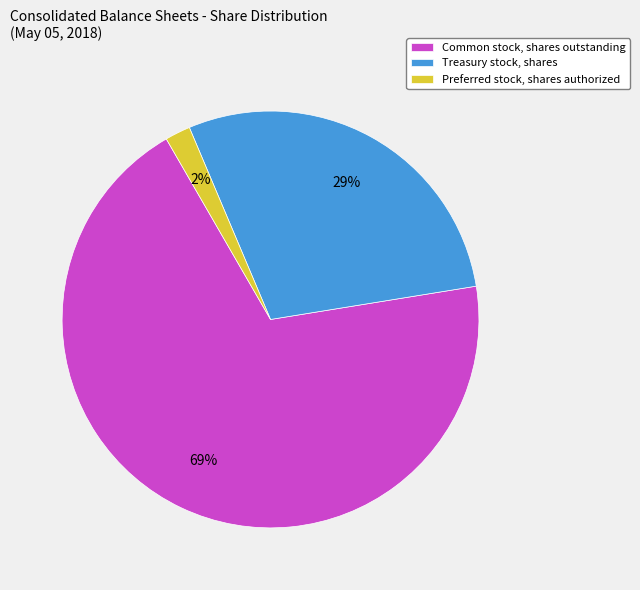

To the nearest percent, what portion does Preferred stock, shares authorized represent?

2%